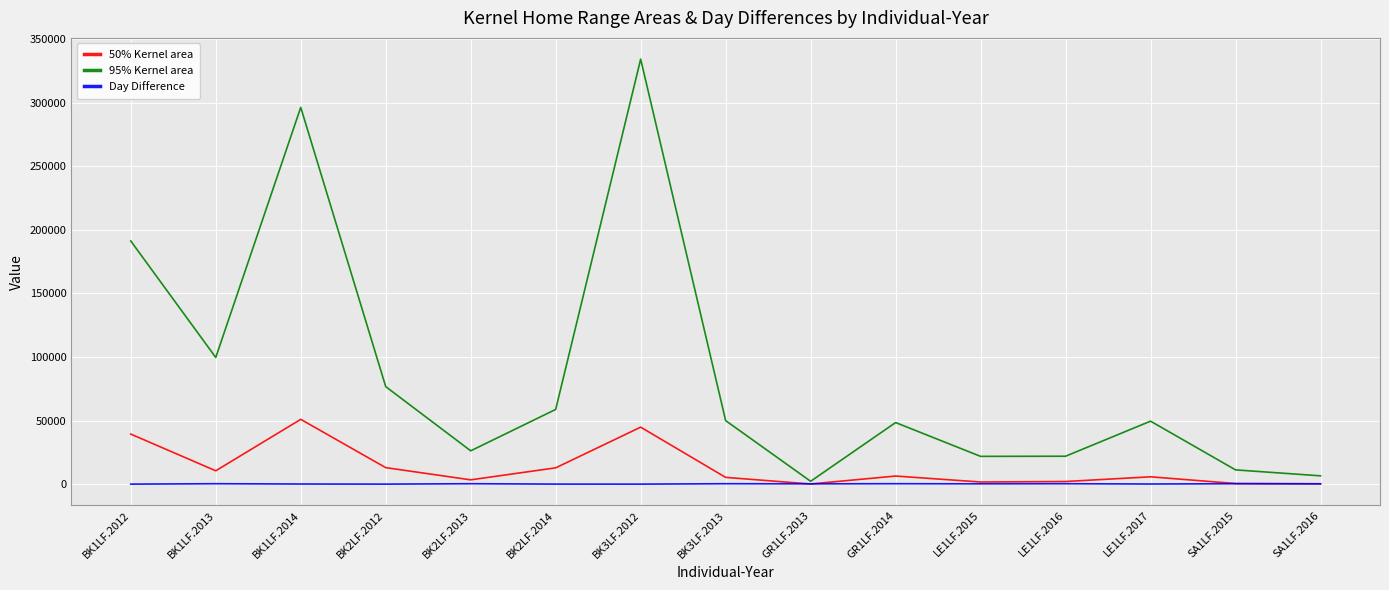

Is it true that 50% Kernel area equals 12843.2 at BK2LF.2014?

True